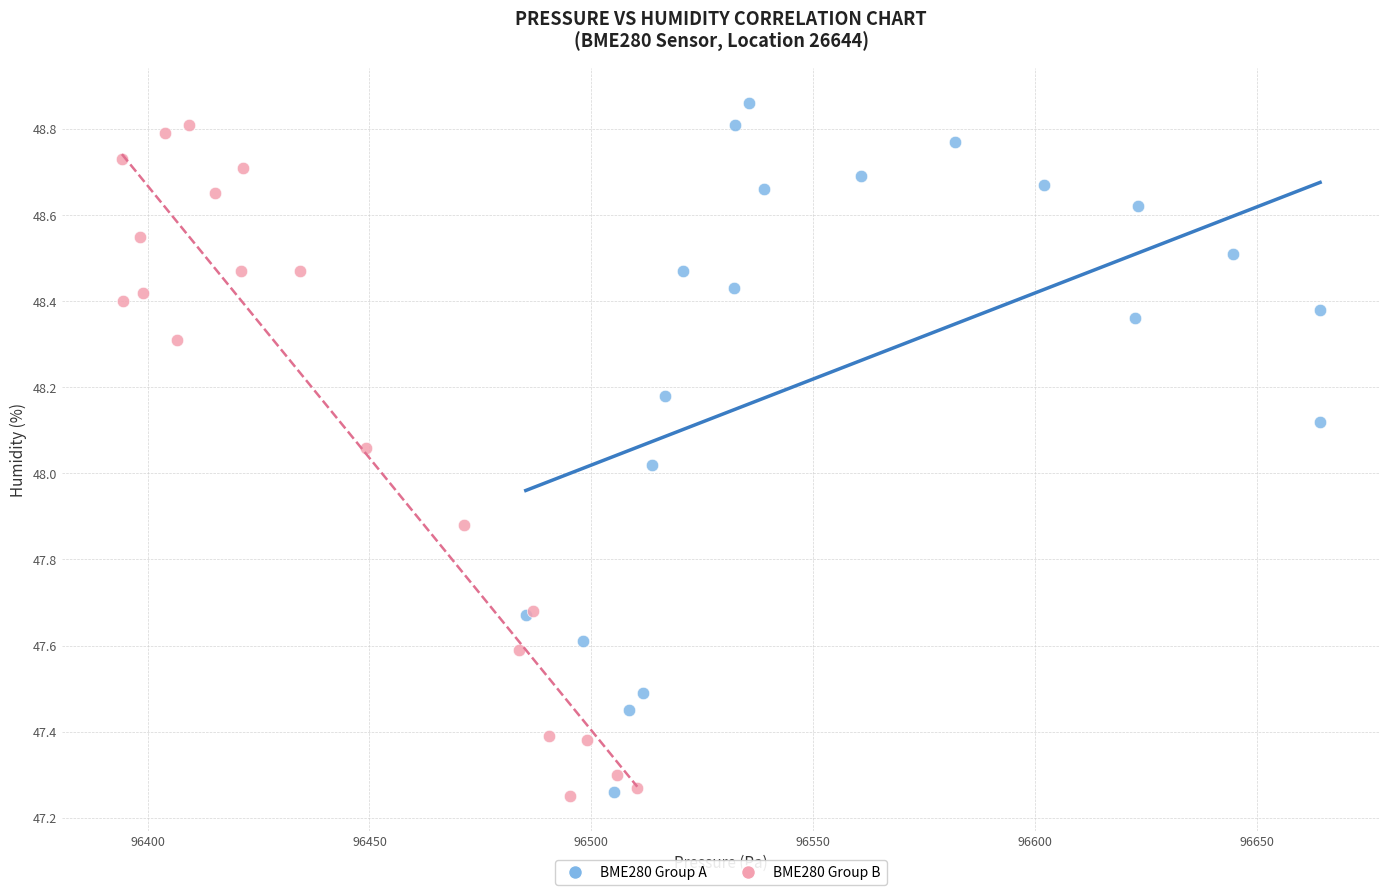

What are all the series names shown in the legend?

BME280 Group A, BME280 Group B